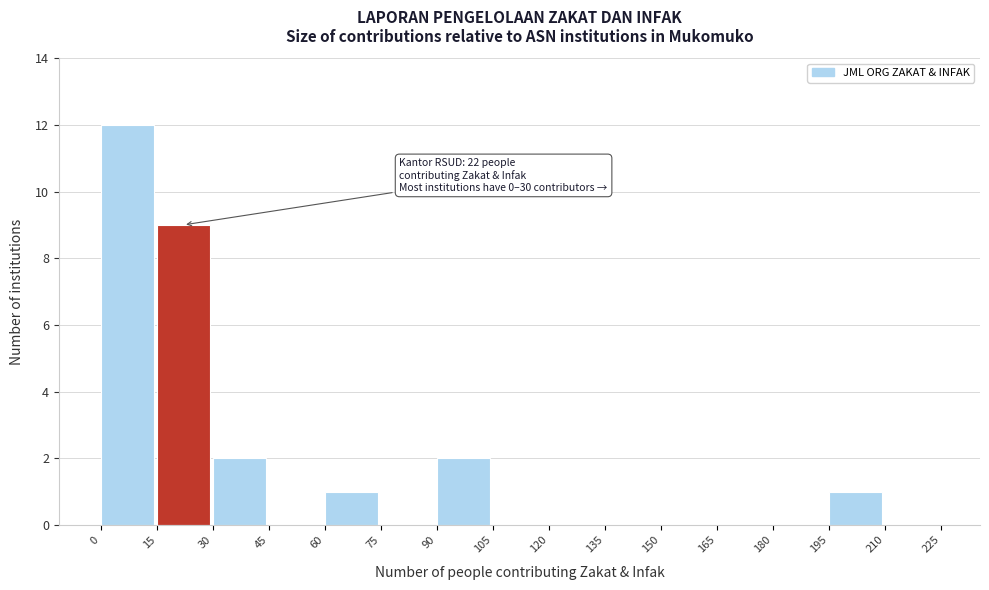

Over which range of the x-axis is the bar tallest?

0 to 15